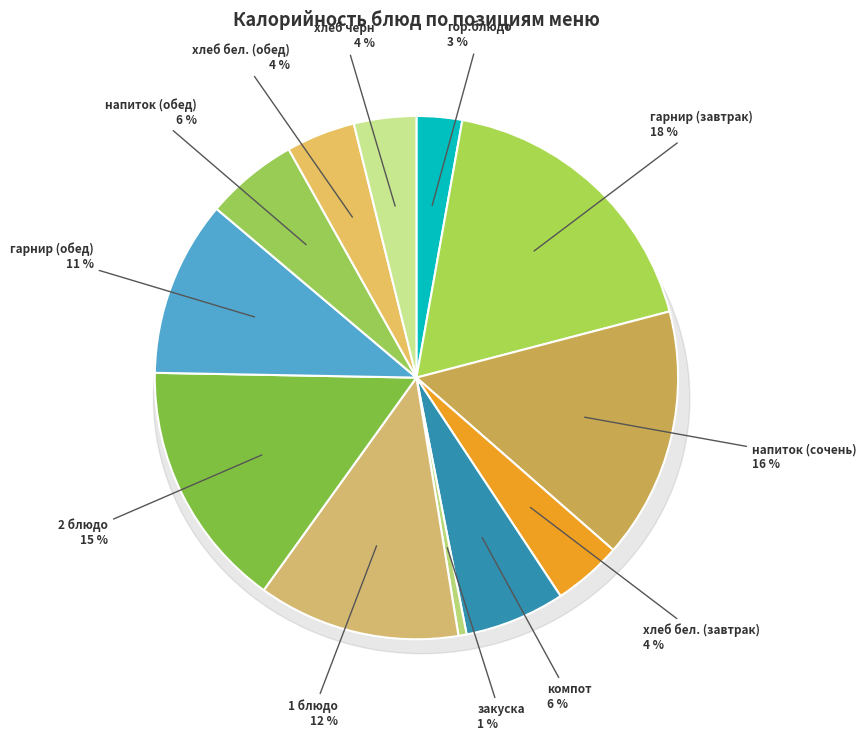

What portion of the pie excludes гарнир (завтрак)?

81.9%